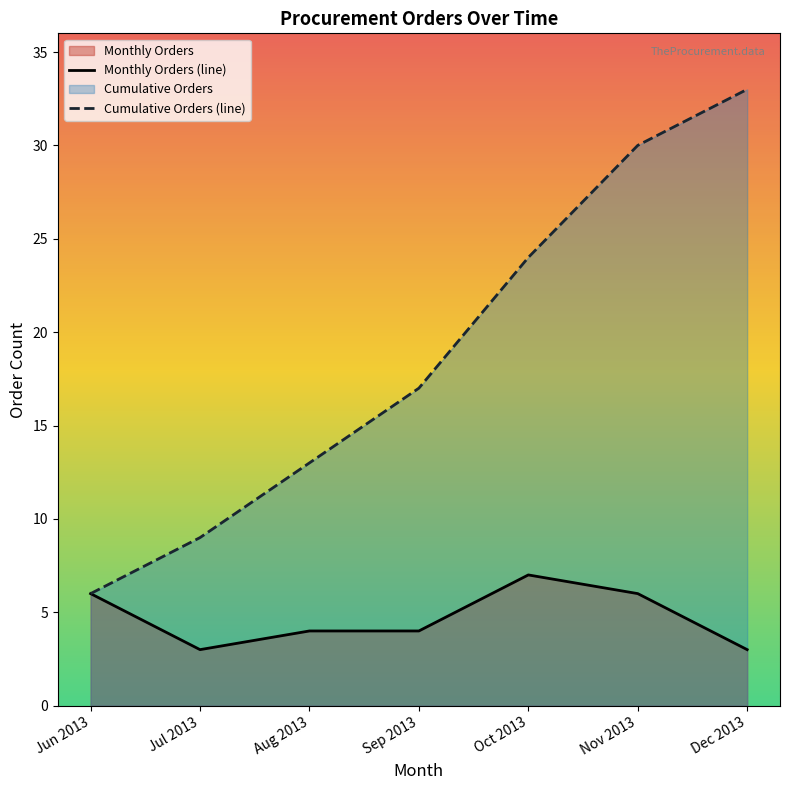

Reading left to right, what are all the values shown in this chart?

Monthly Orders (line): Jun 2013=6	Jul 2013=3	Aug 2013=4	Sep 2013=4	Oct 2013=7	Nov 2013=6	Dec 2013=3
Cumulative Orders (line): Jun 2013=6	Jul 2013=9	Aug 2013=13	Sep 2013=17	Oct 2013=24	Nov 2013=30	Dec 2013=33